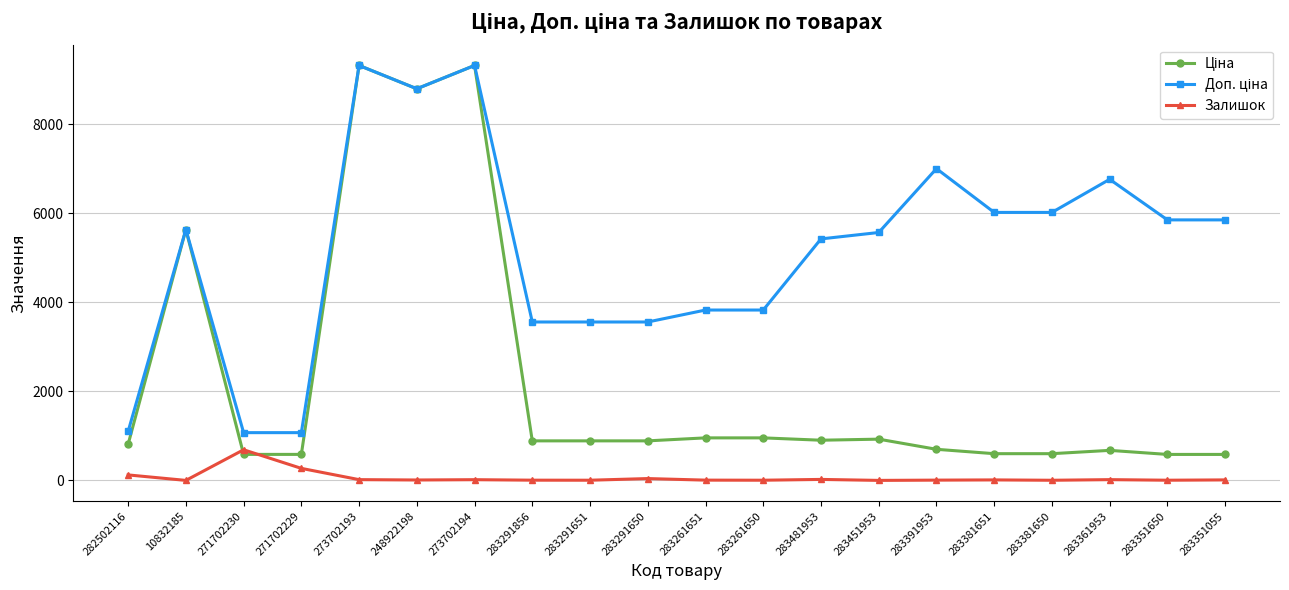

At how many categories does at least one series exceed 8184?

3